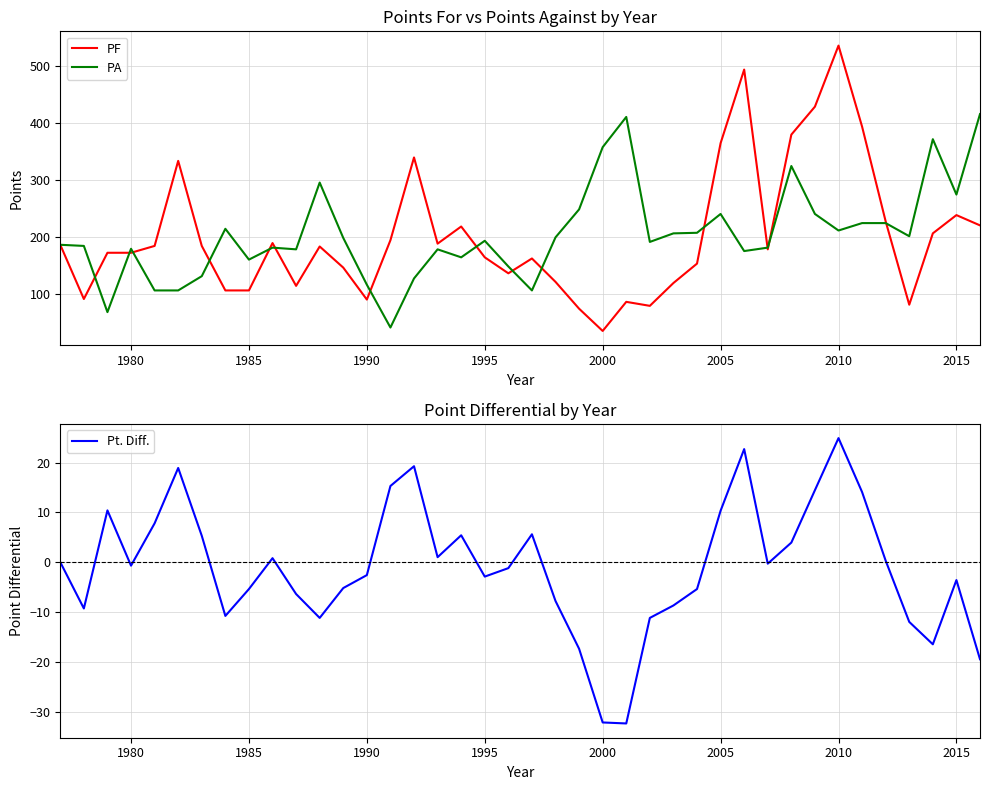

Which series has the largest total across all categories?

PA